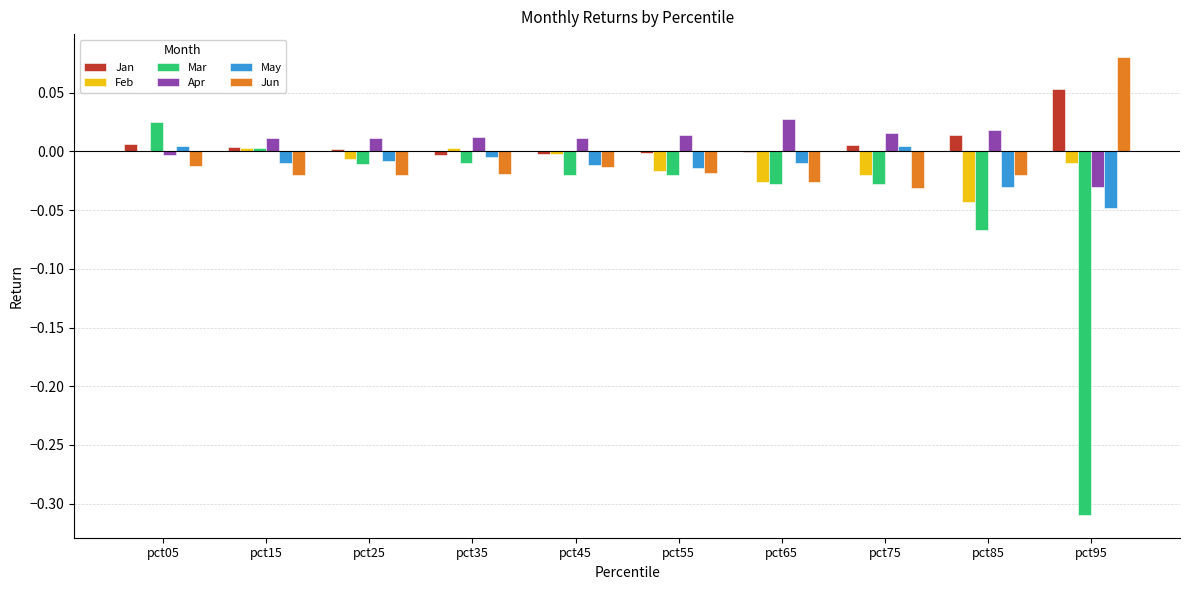

True or false: Jan has a value of 0.0 at pct15.

True